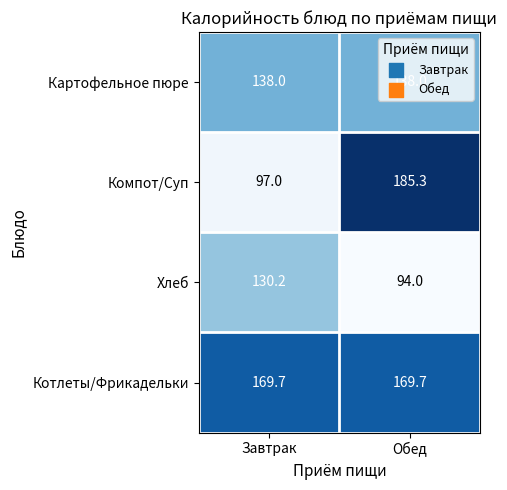

What is the total value across all series at Завтрак?

534.9